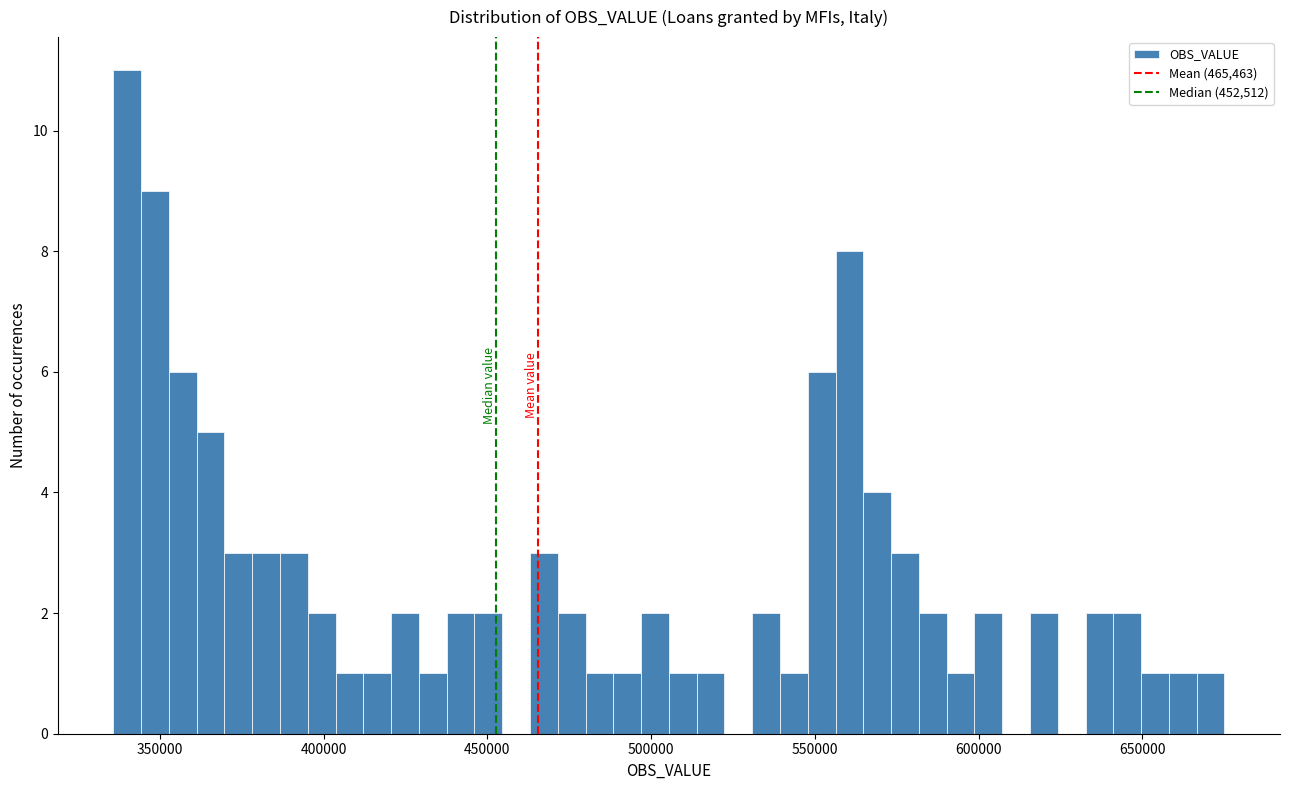

Around what value on the x-axis is the tallest bar? Give the approximate position of its centre, as read against the axis.

340000